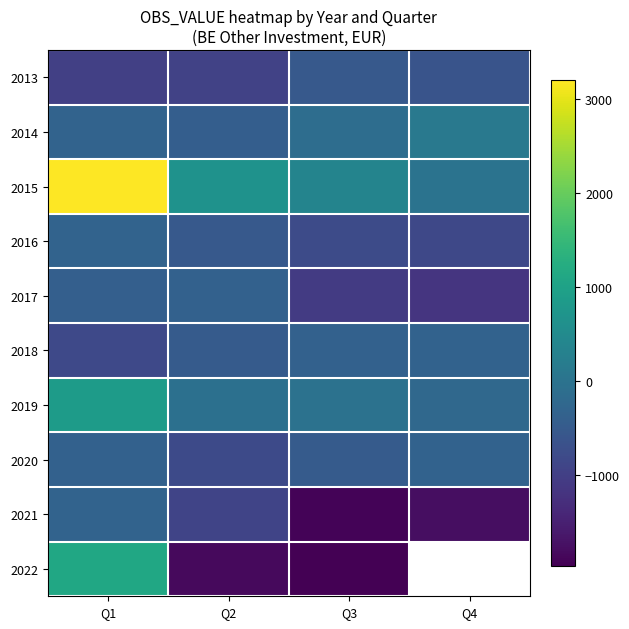

Which category has the lowest value in the 2019 series?

Q4